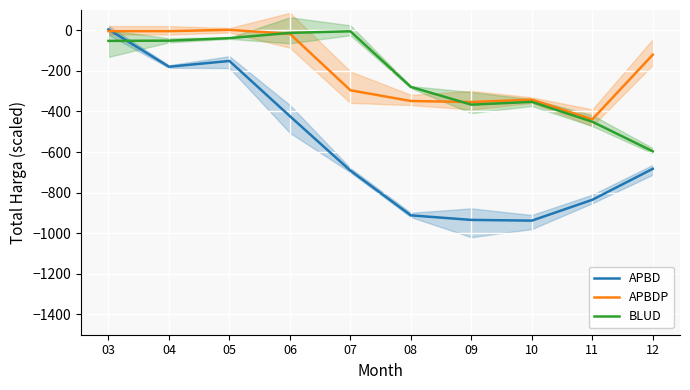

How many data points in APBD are above -682?

4